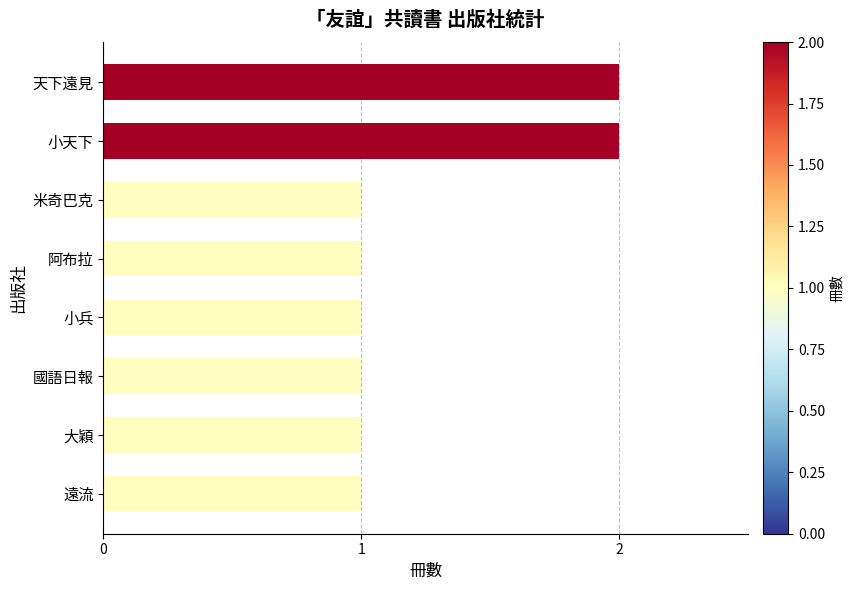

The chart shows a value of 0 at 遠流. True or false?

False